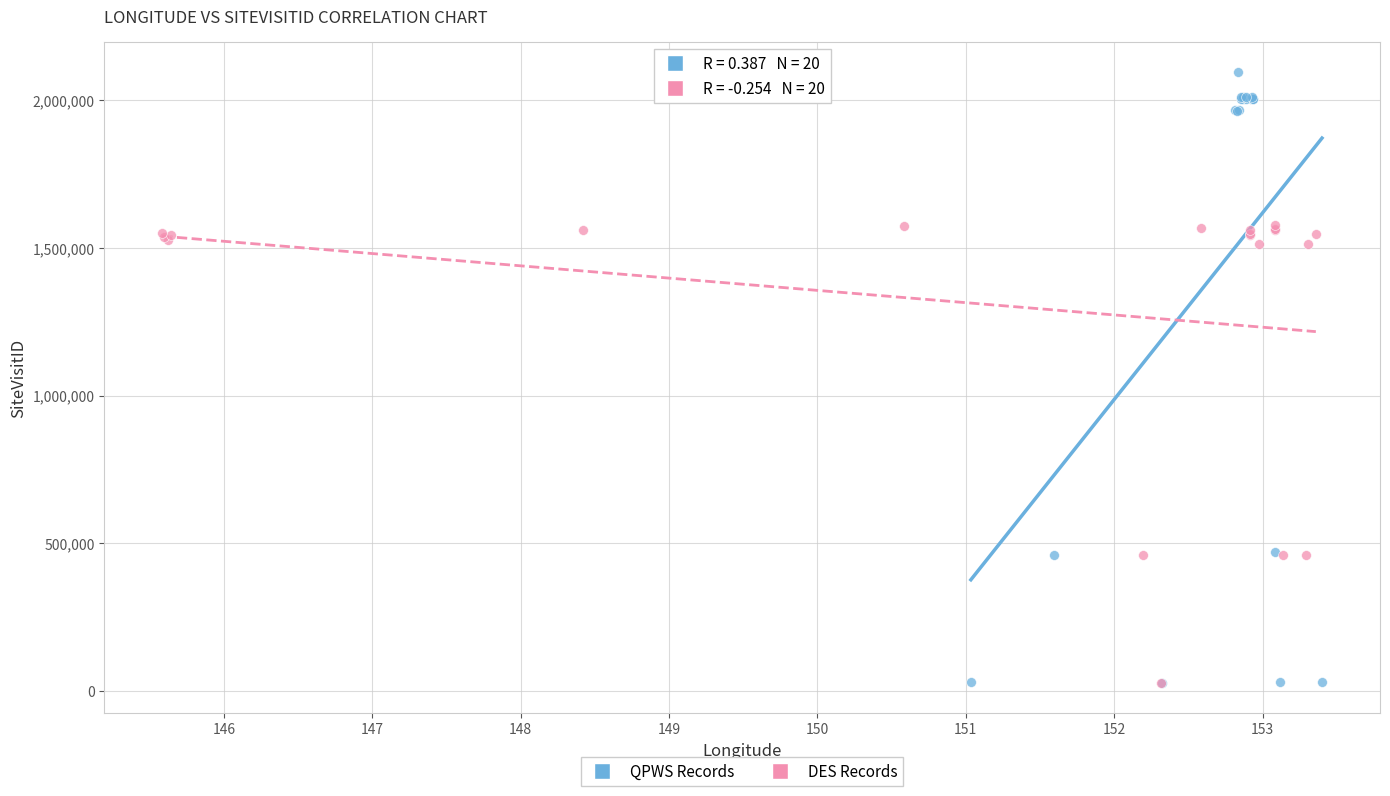

Which series contains the highest Y value?

QPWS Records